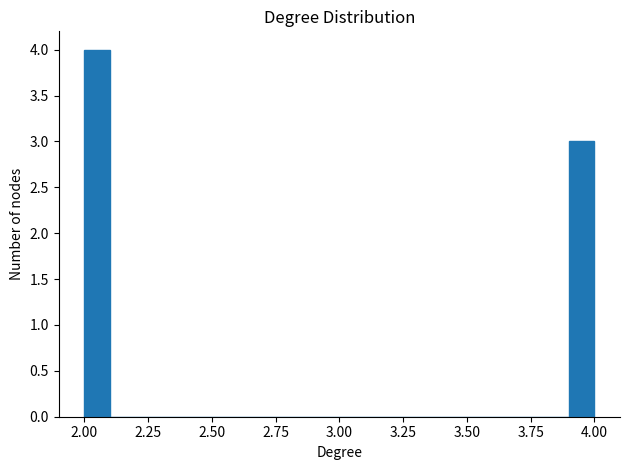

Around what value on the x-axis is the tallest bar? Give the approximate position of its centre, as read against the axis.

2.05